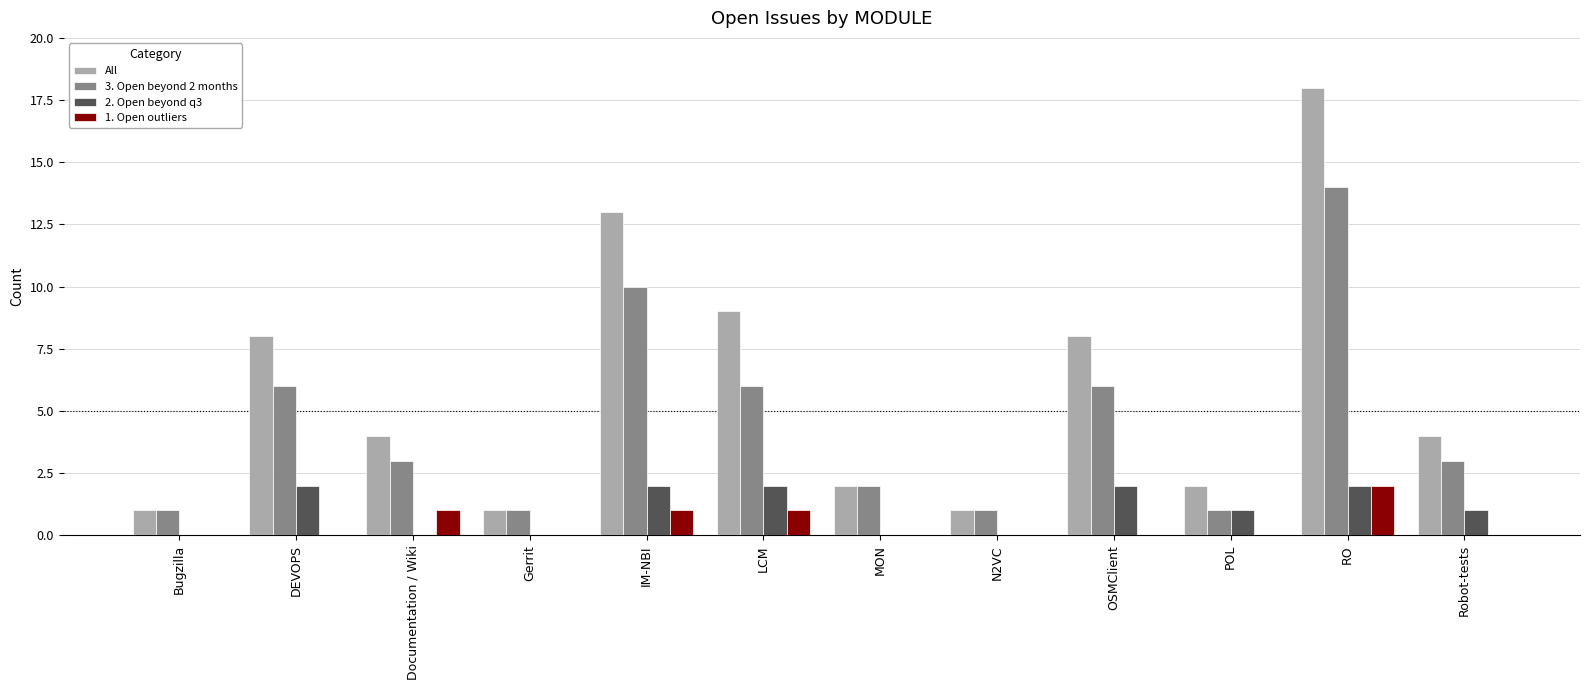

Which label corresponds to the largest value in the chart?

RO